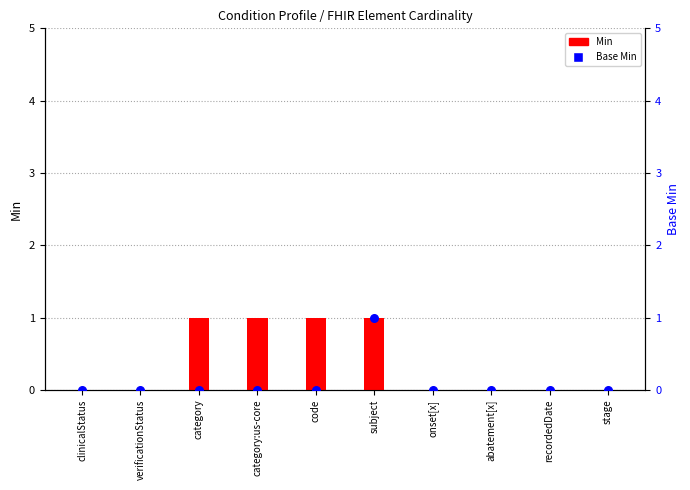

Which series reaches the minimum Y coordinate?

Min